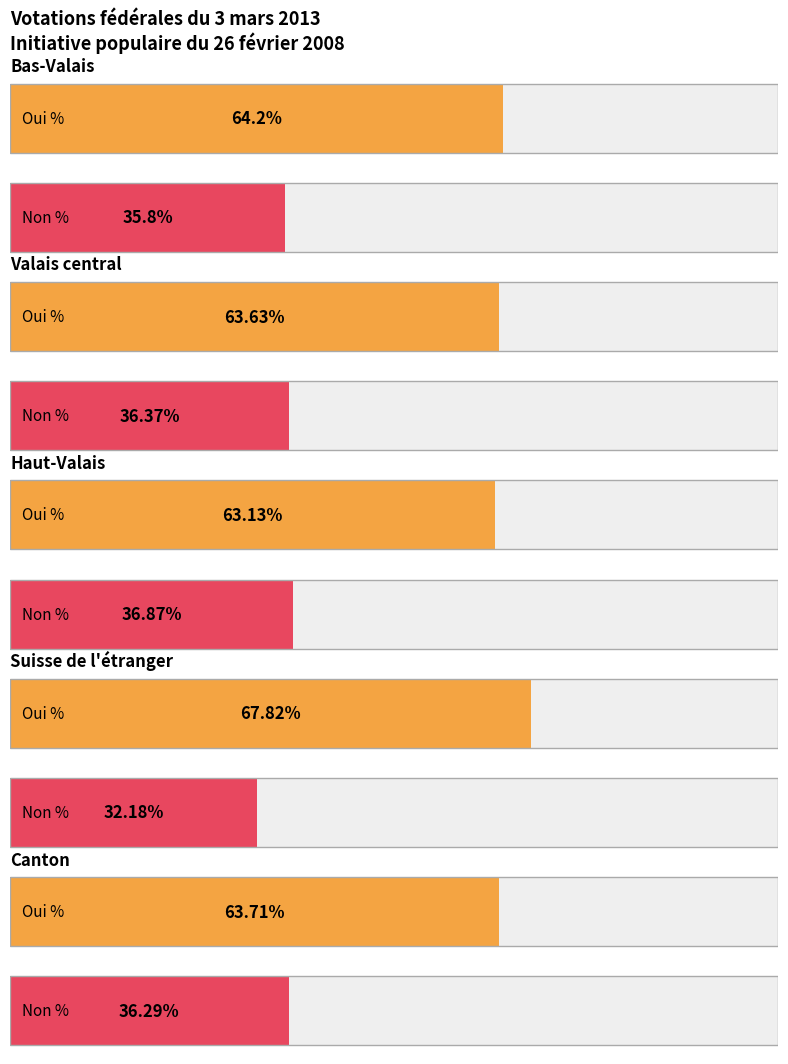

Which category has the highest value in the Non % series?

Haut-Valais